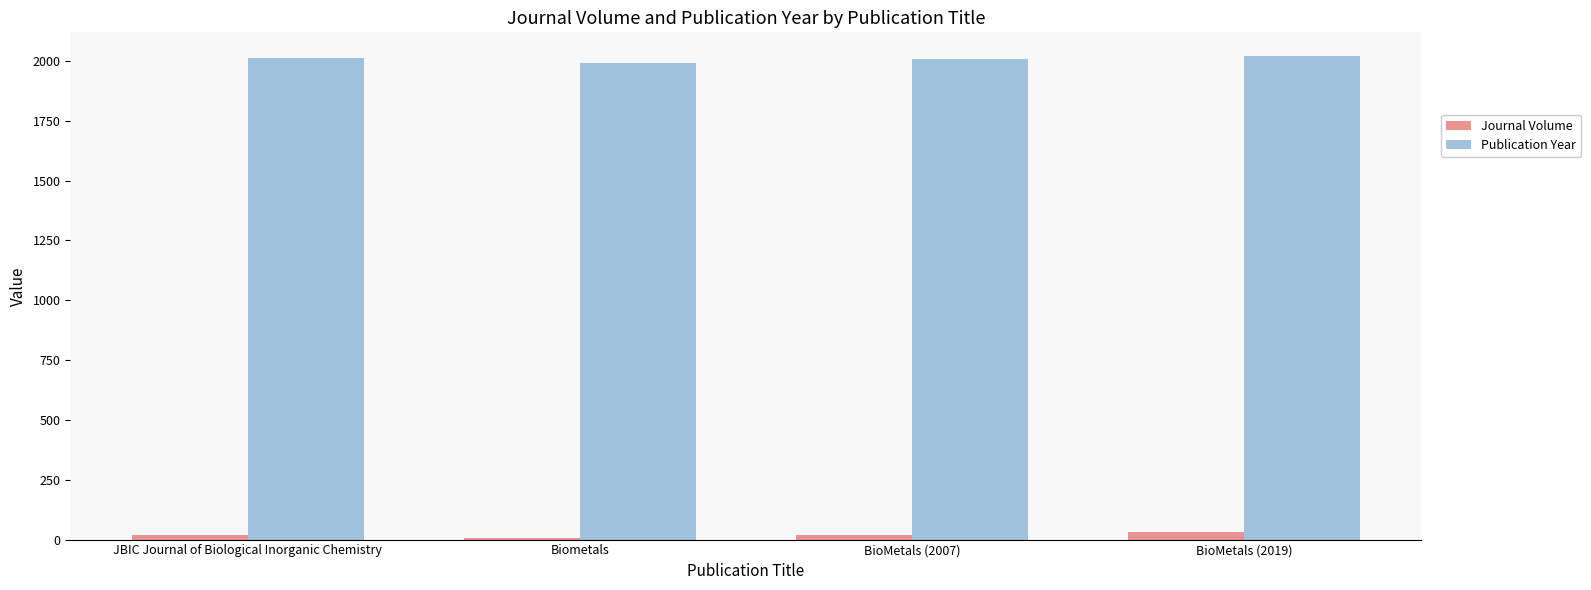

How many groups of bars are there?

4